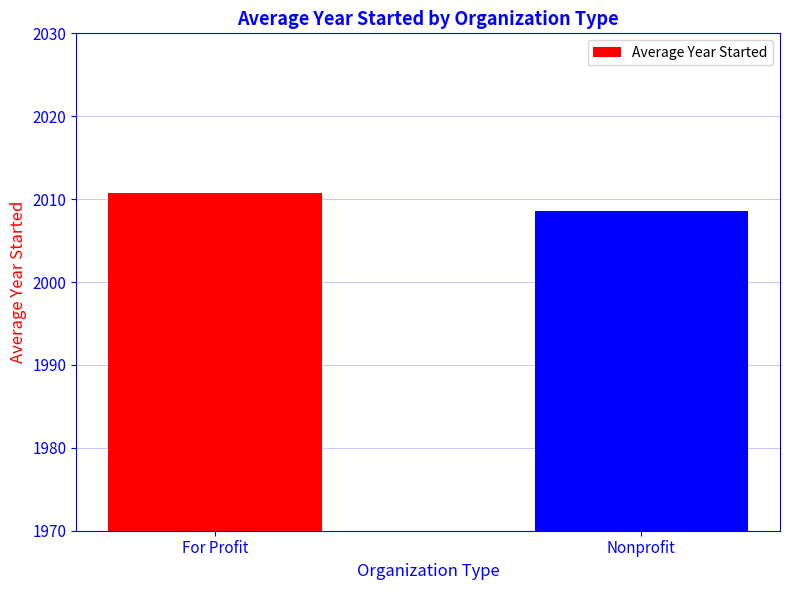

Reading left to right, extract all data points from this chart.

For Profit=2010.7	Nonprofit=2008.6